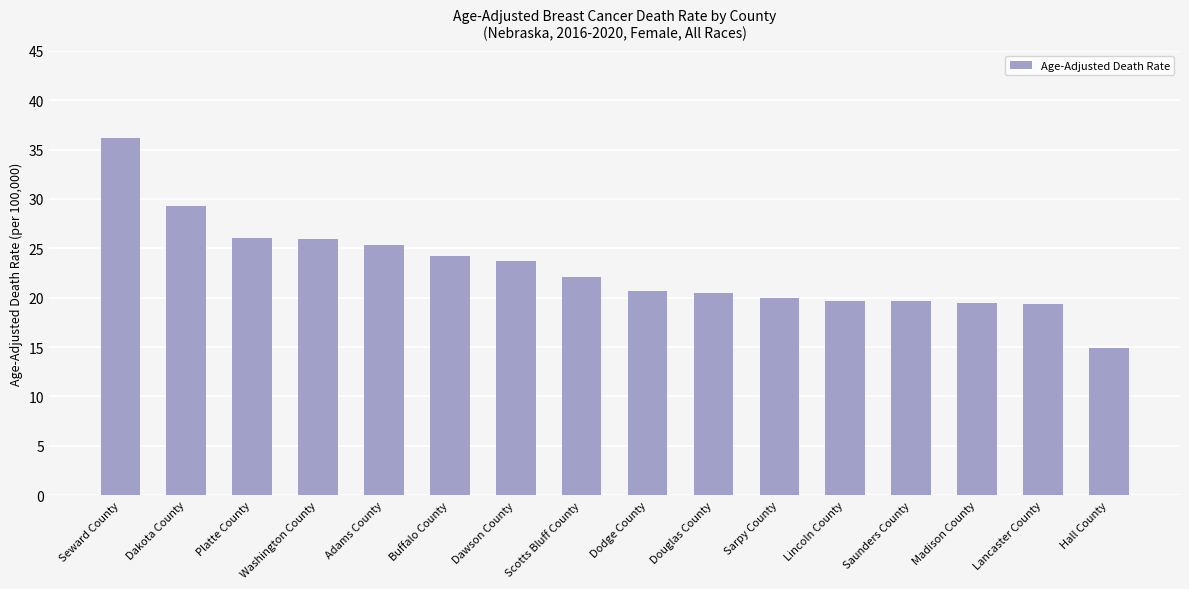

What position from the right is Washington County?

13